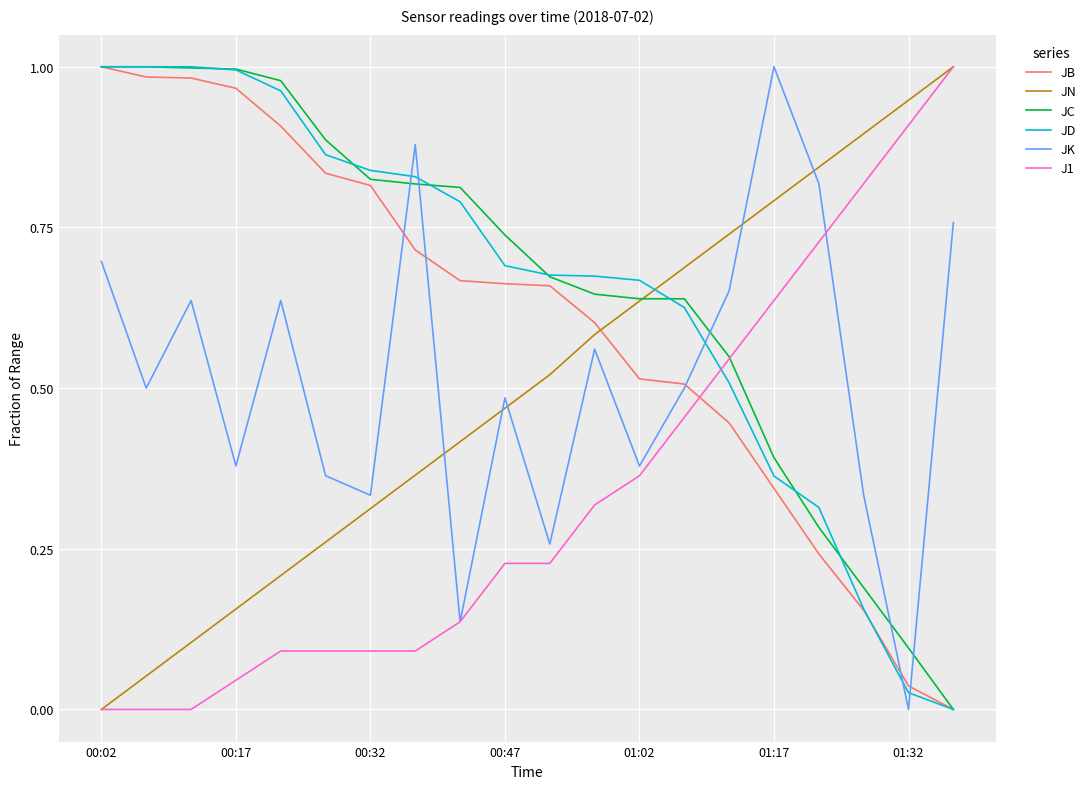

Reading right to left, extract all data points from this chart.

JB: 0.0	0.0	0.2	0.2	0.3	0.4	0.5	0.5	0.6	0.7	0.7	0.7	0.7	0.8	0.8	0.9	1.0	1.0	1.0	1.0
JN: 1.0	0.9	0.9	0.8	0.8	0.7	0.7	0.6	0.6	0.5	0.5	0.4	0.4	0.3	0.3	0.2	0.2	0.1	0.1	0.0
JC: 0.0	0.1	0.2	0.3	0.4	0.5	0.6	0.6	0.6	0.7	0.7	0.8	0.8	0.8	0.9	1.0	1.0	1.0	1.0	1.0
JD: 0.0	0.0	0.2	0.3	0.4	0.5	0.6	0.7	0.7	0.7	0.7	0.8	0.8	0.8	0.9	1.0	1.0	1.0	1.0	1.0
JK: 0.8	0.0	0.3	0.8	1.0	0.7	0.5	0.4	0.6	0.3	0.5	0.1	0.9	0.3	0.4	0.6	0.4	0.6	0.5	0.7
J1: 1.0	0.9	0.8	0.7	0.6	0.5	0.5	0.4	0.3	0.2	0.2	0.1	0.1	0.1	0.1	0.1	0.0	0.0	0.0	0.0